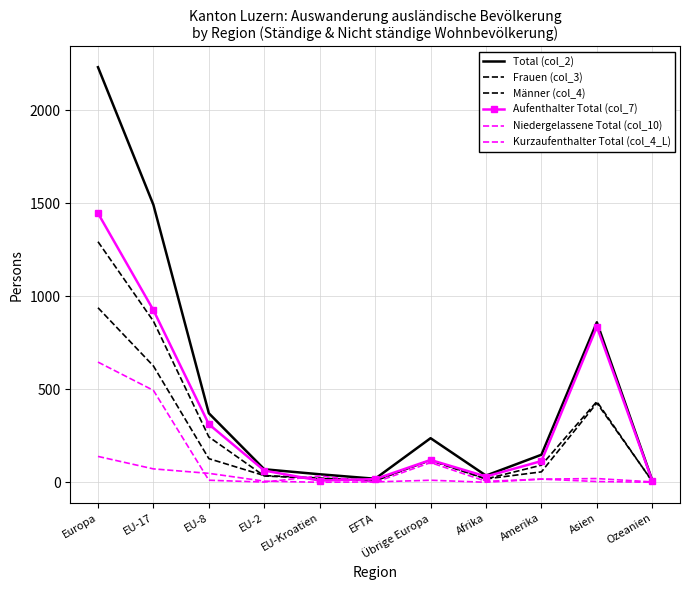

At which category is the sum across all series the highest?

Europa